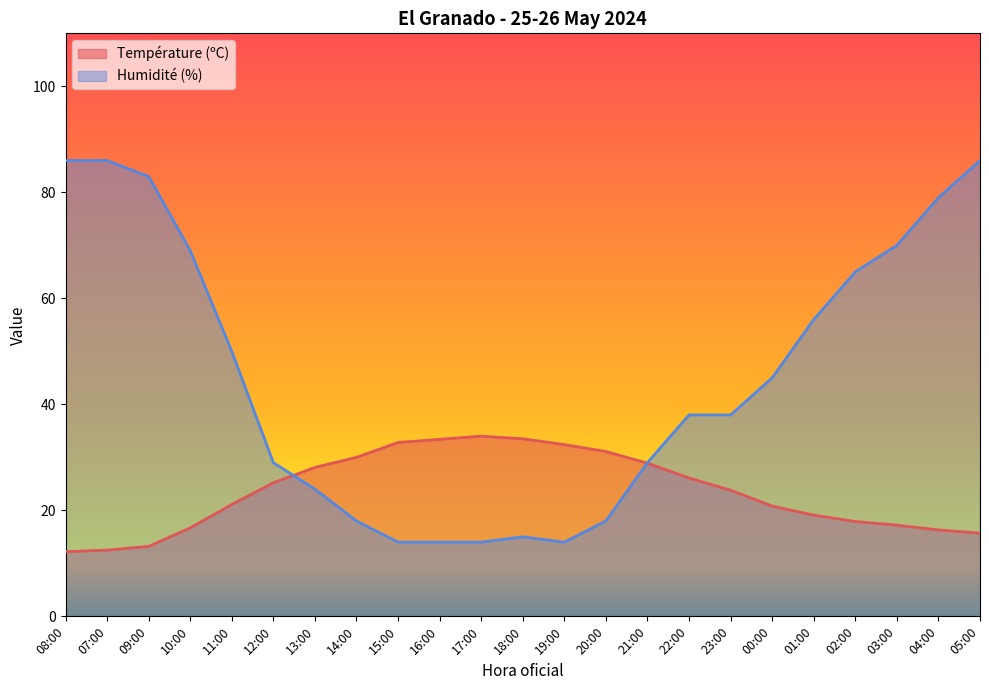

Is the value of Température (ºC) at 11:00 greater than the value of Humidité (%) at 15:00?

Yes